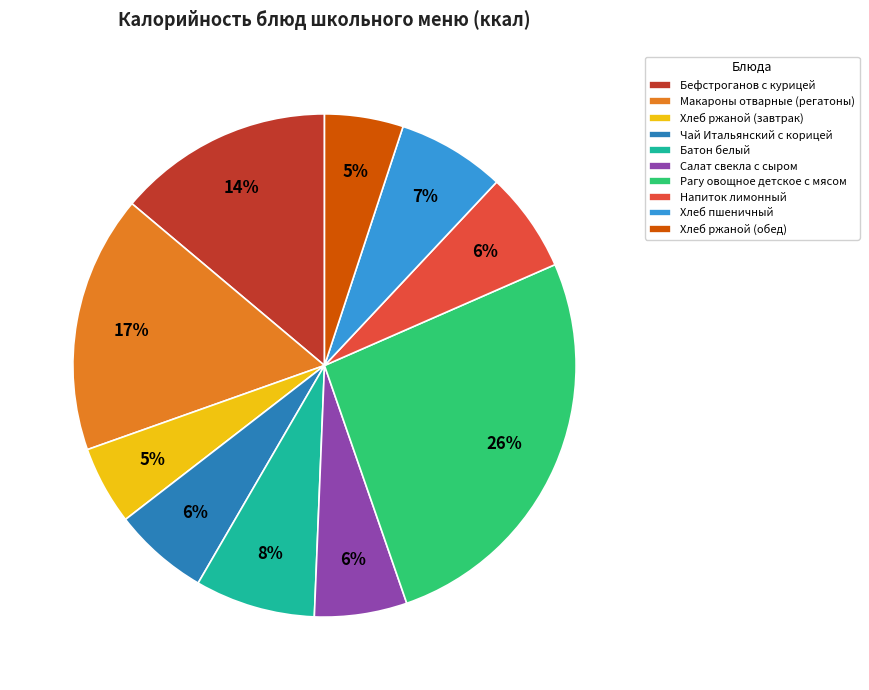

Which has a higher value, Батон белый or Рагу овощное детское с мясом?

Рагу овощное детское с мясом